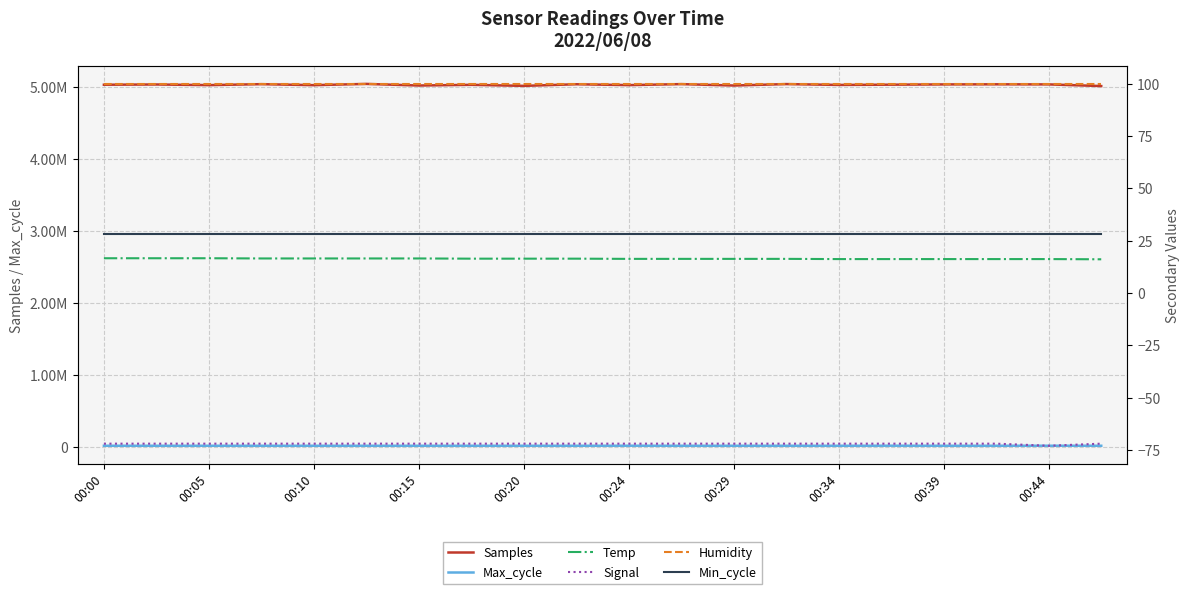

Which category has the highest value in the Min_cycle series?

00:00